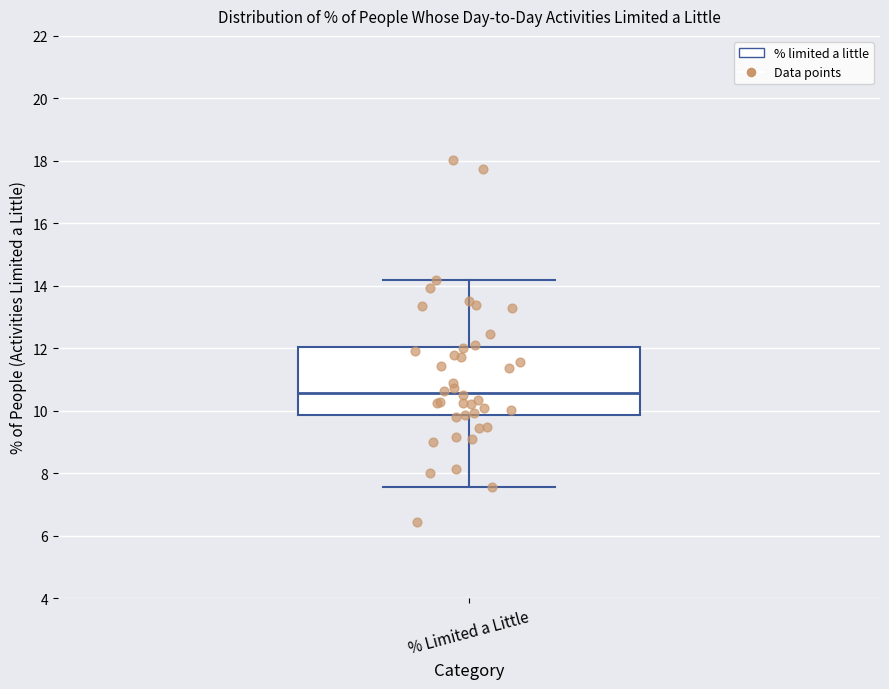

Read this box plot against the y-axis: the position of the median line, the range covered by the box, and the ends of both whiskers. The values are not printed on the chart, so give them approximately, as read against the axis.

median 10.6, box 9.8 to 12.0, whiskers 7.6 to 14.2